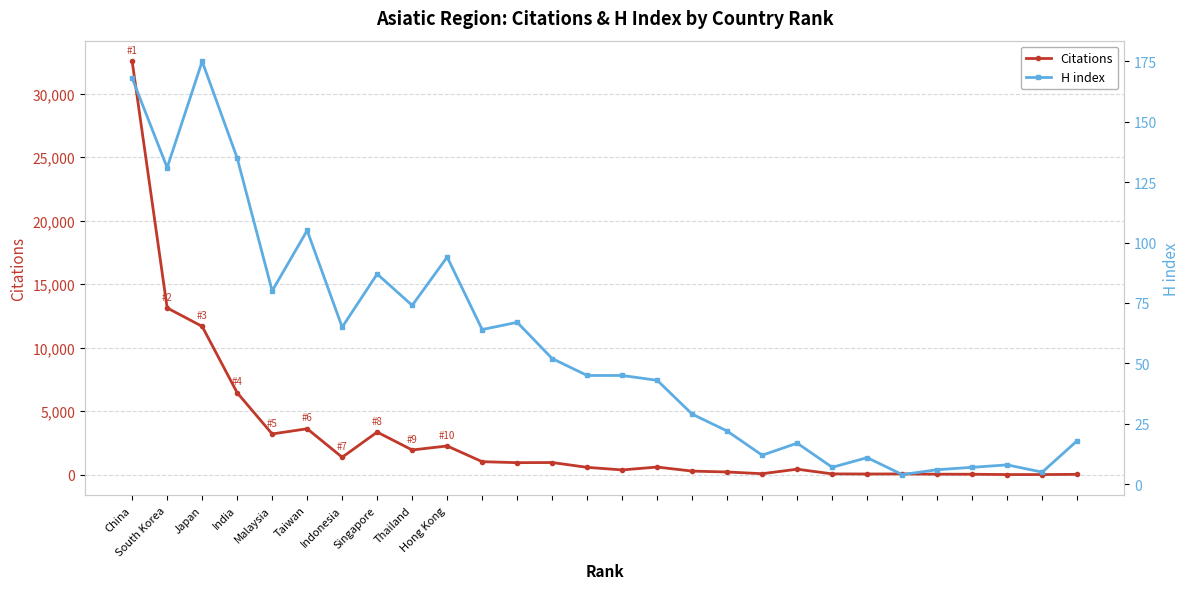

At which label does H index reach its peak?

Japan